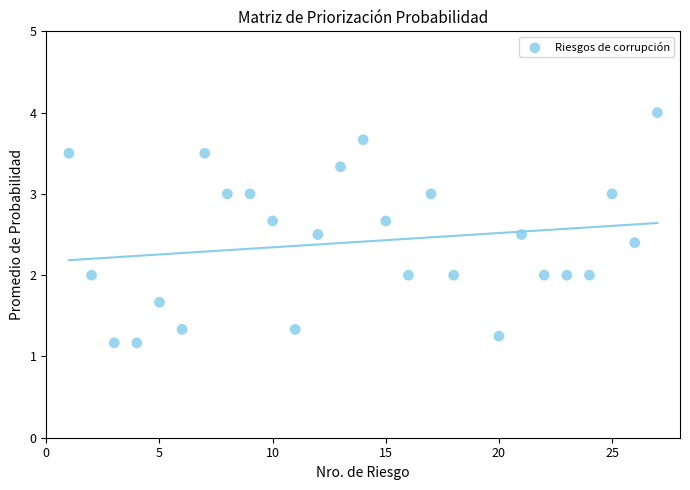

What is the range of X values (max minus min)?

26.0